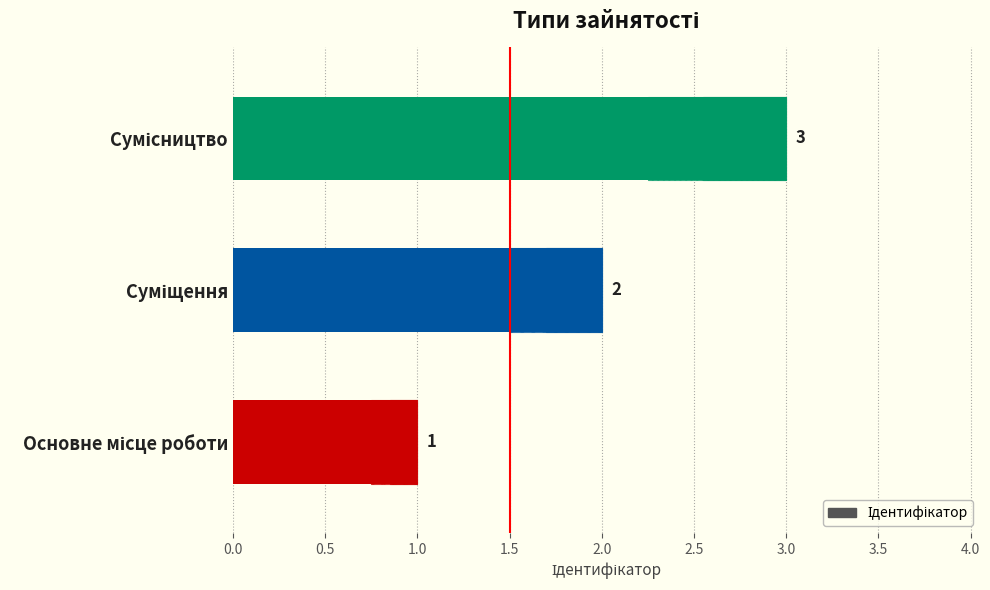

Count the number of data series in this chart.

1